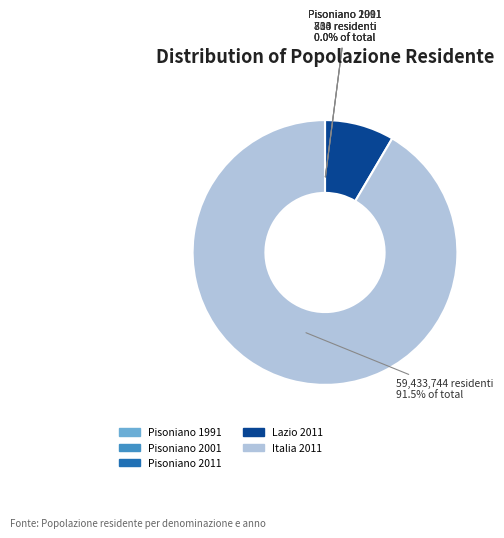

Is there a majority slice in this chart?

Yes